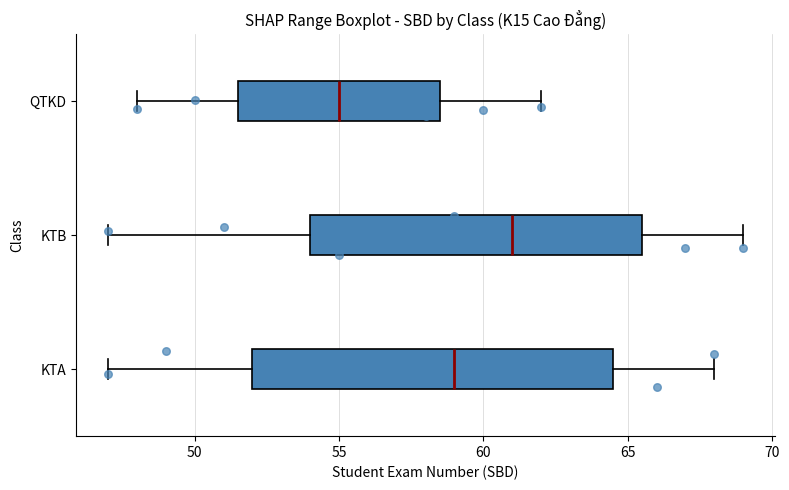

Reading bottom to top, transcribe this box plot: for each box, give where its median line is, the range the box spans, and where its two whiskers end, as read against the x-axis. The values are not printed on the chart, so give them approximately, as read against the axis.

KTA: median 59.0, box 52.0 to 64.5, whiskers 47.0 to 68.0
KTB: median 61.0, box 54.0 to 65.5, whiskers 47.0 to 69.0
QTKD: median 55.0, box 51.5 to 58.5, whiskers 48.0 to 62.0